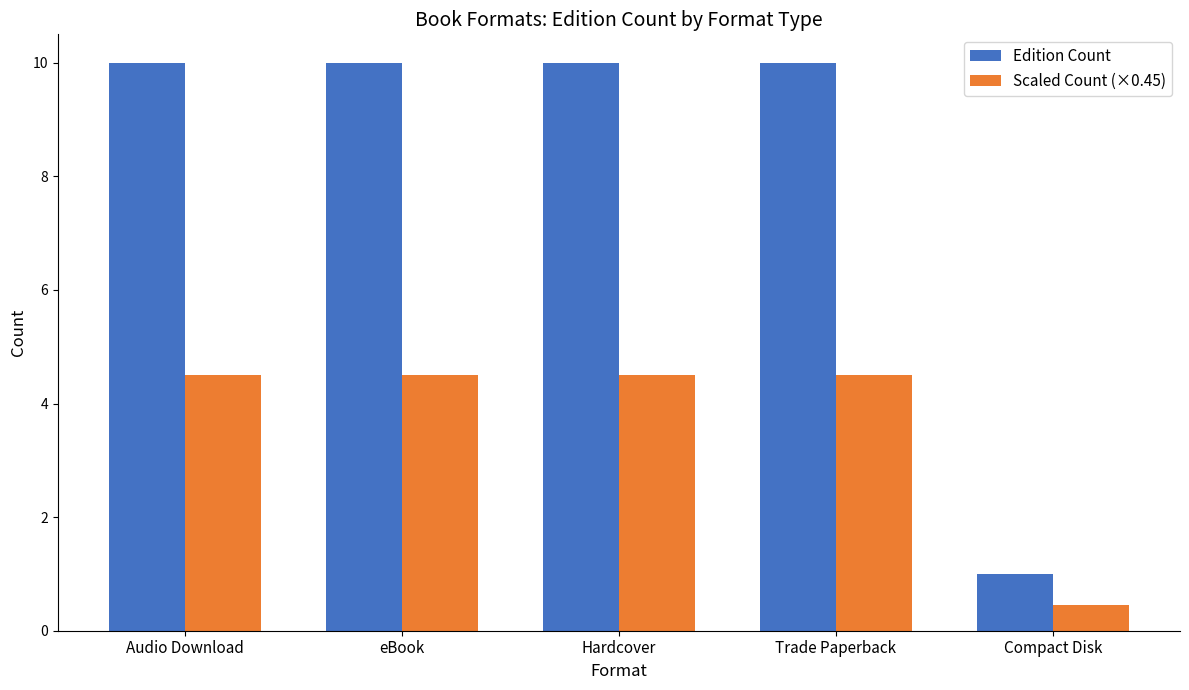

How many data points in Edition Count are less than 10?

1